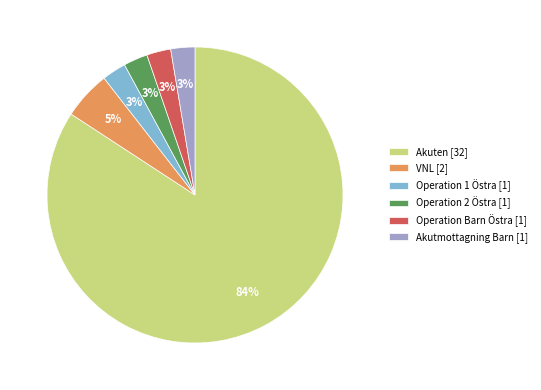

Combined, do Akuten [32] and Operation 2 Östra [1] account for over 50%?

Yes